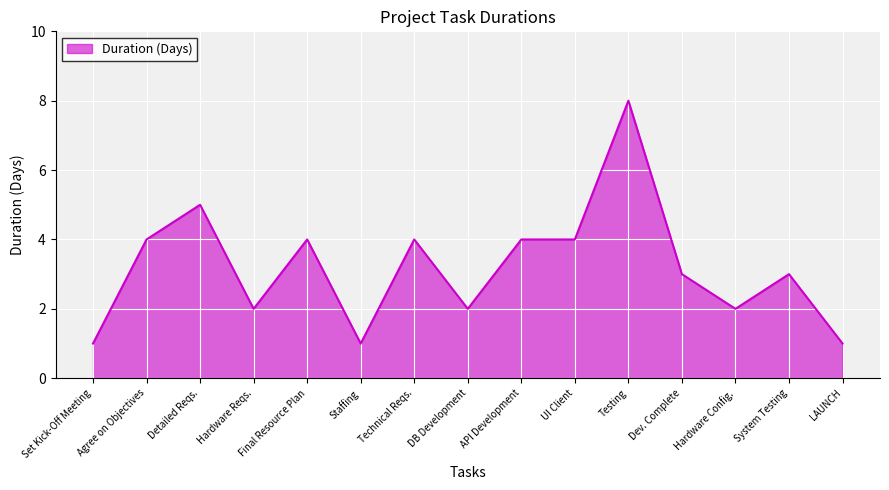

What is the minimum value shown in the chart?

1